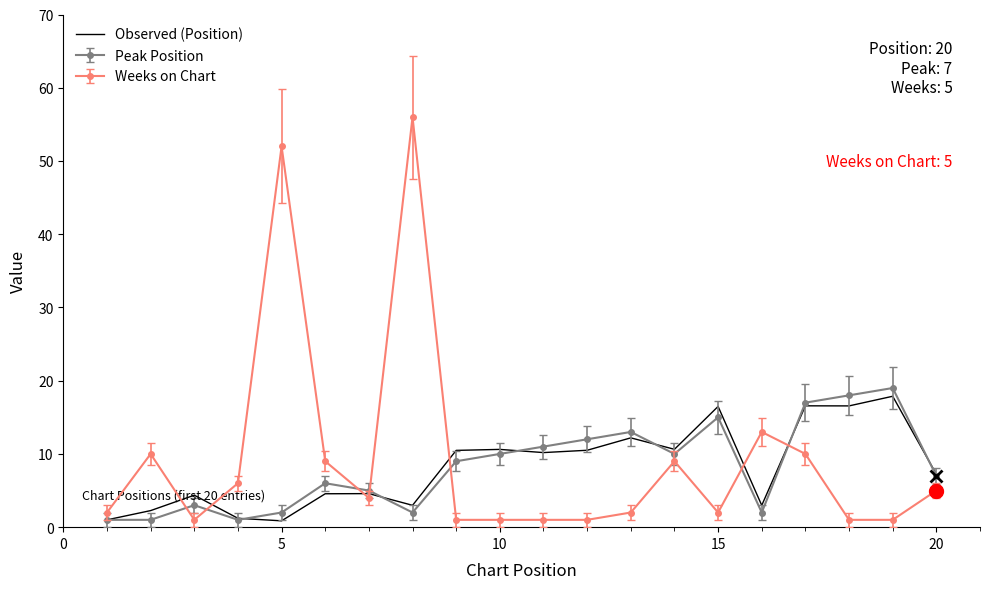

Which series has the largest range (max minus min)?

Weeks on Chart